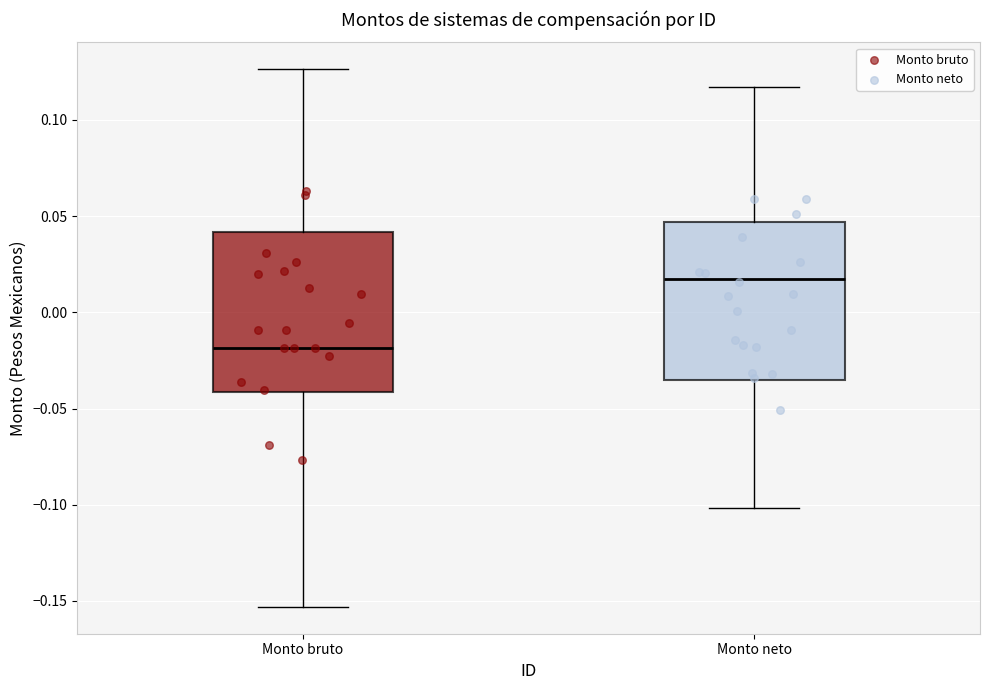

Which box's median line is the highest?

Monto neto